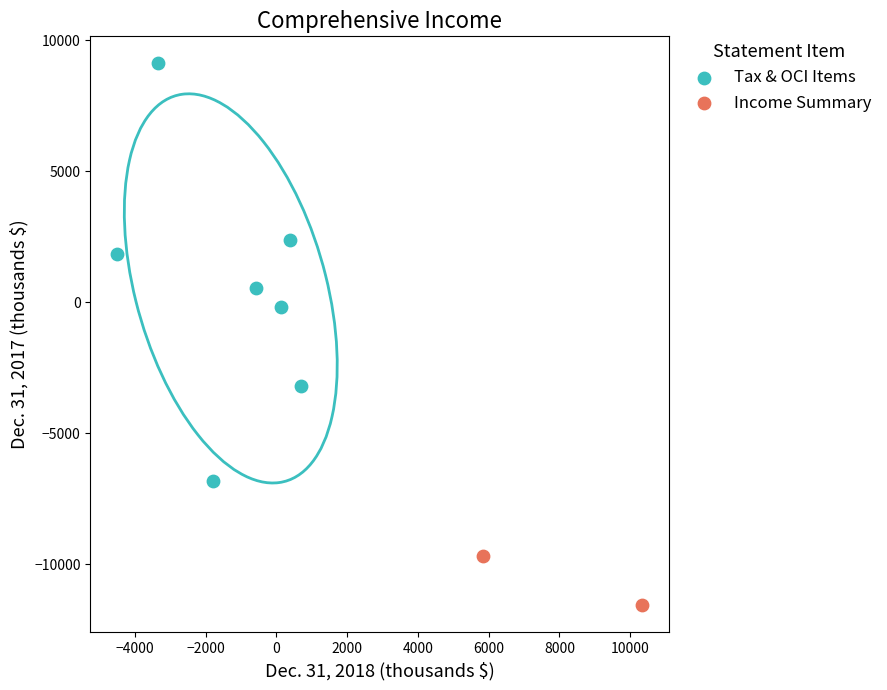

What are all the series names shown in the legend?

Tax & OCI Items, Income Summary